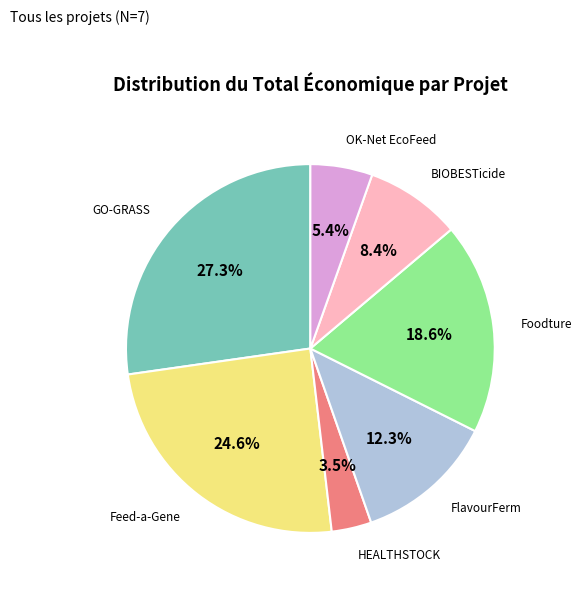

Is there any slice that represents more than half of the pie?

No